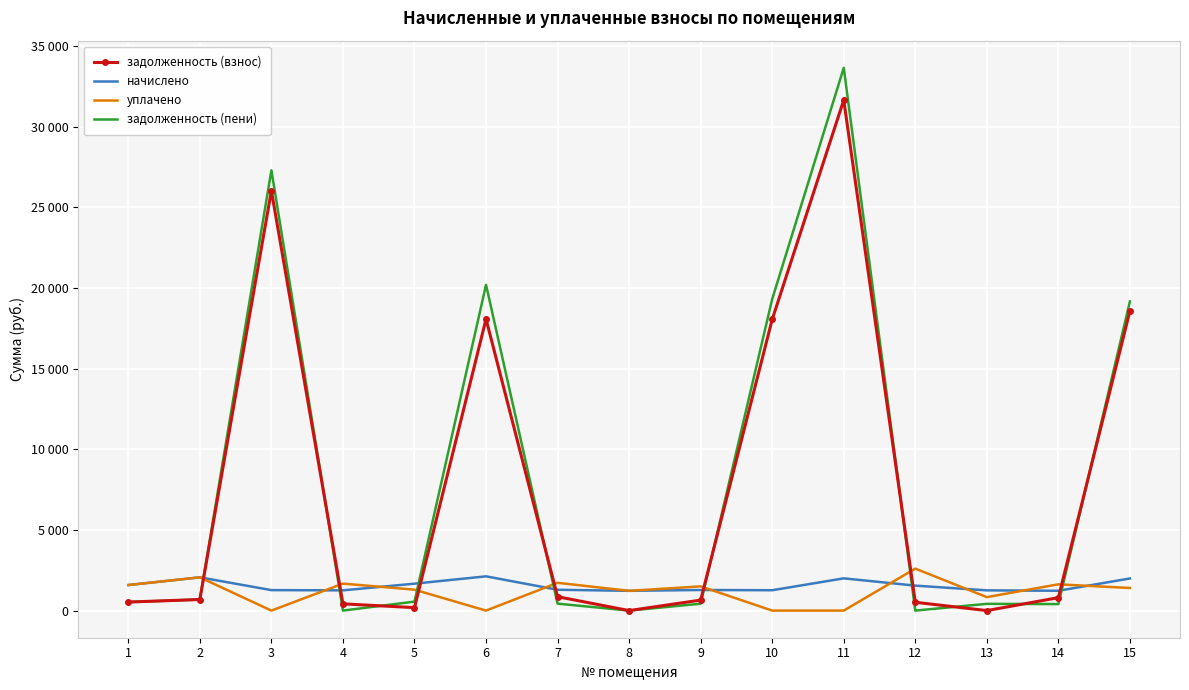

How many times do уплачено and начислено cross each other?

8